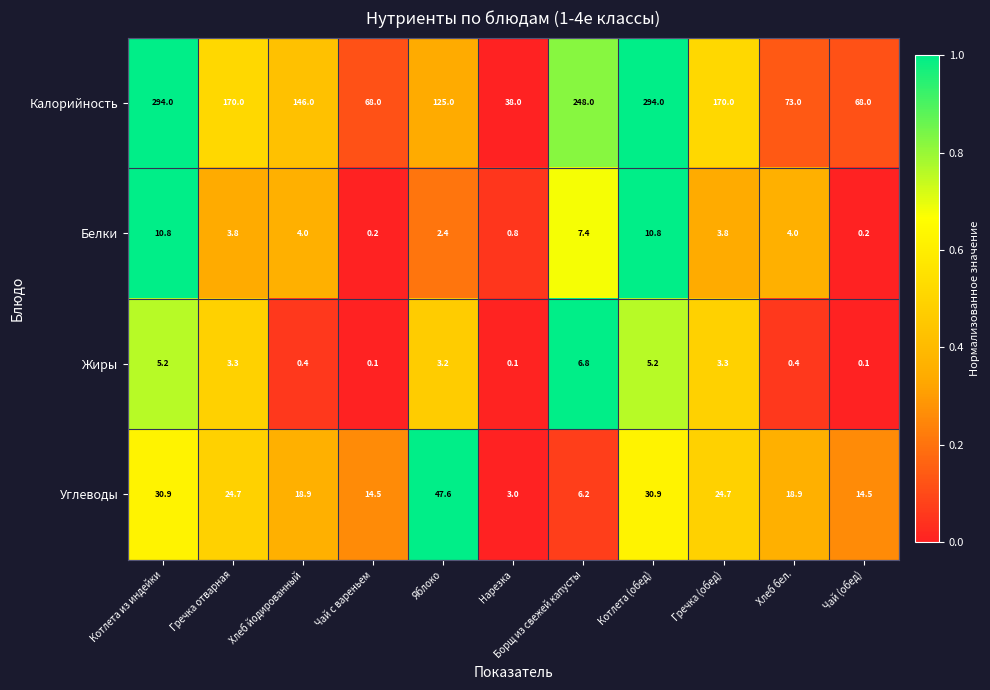

How many categories are shown in the chart?

11